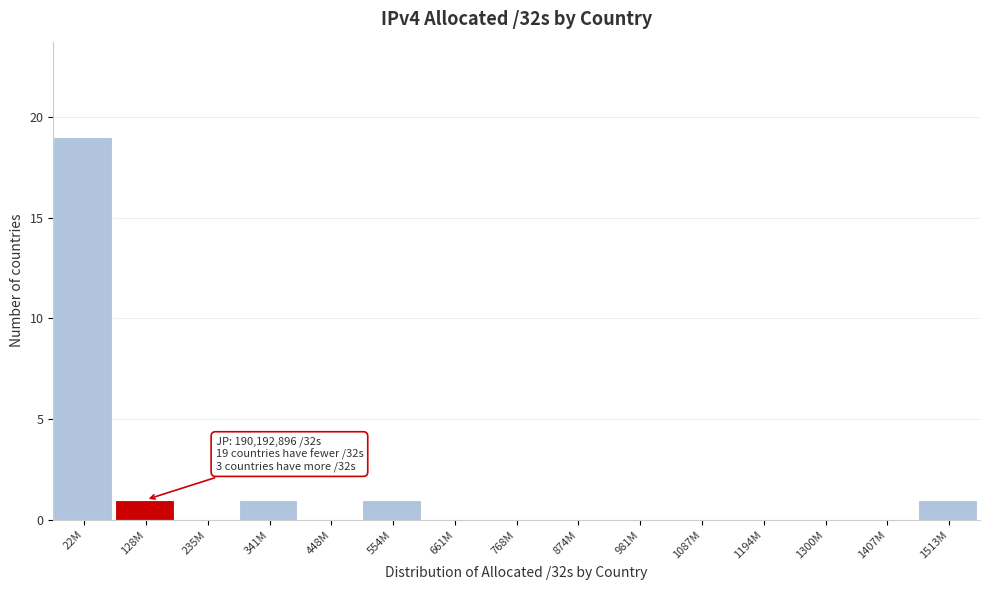

Reading left to right, what are all the values shown in this chart?

22M=19	128M=1	235M=0	341M=1	448M=0	554M=1	661M=0	768M=0	874M=0	981M=0	1087M=0	1194M=0	1300M=0	1407M=0	1513M=1